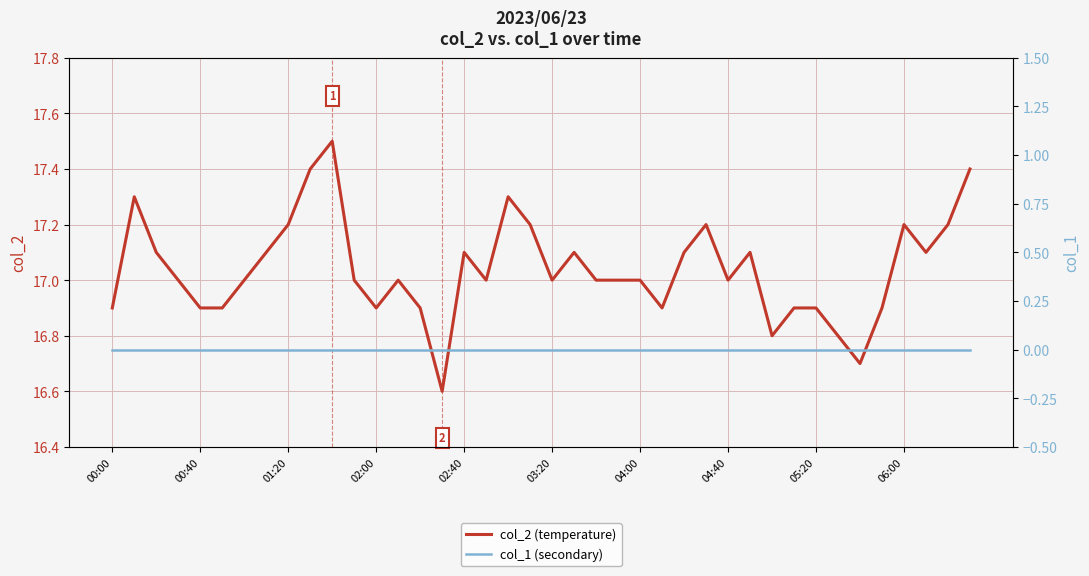

What is the highest value of the col_2 (temperature) series?

17.5